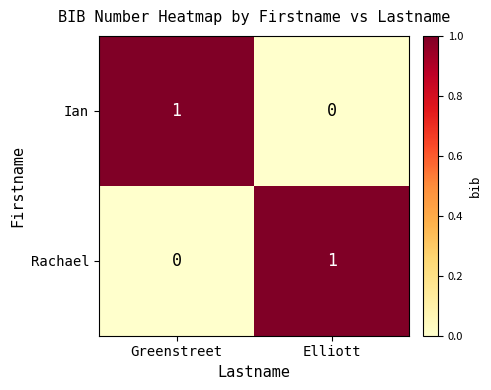

The Rachael series shows 0 at Elliott. True or false?

False